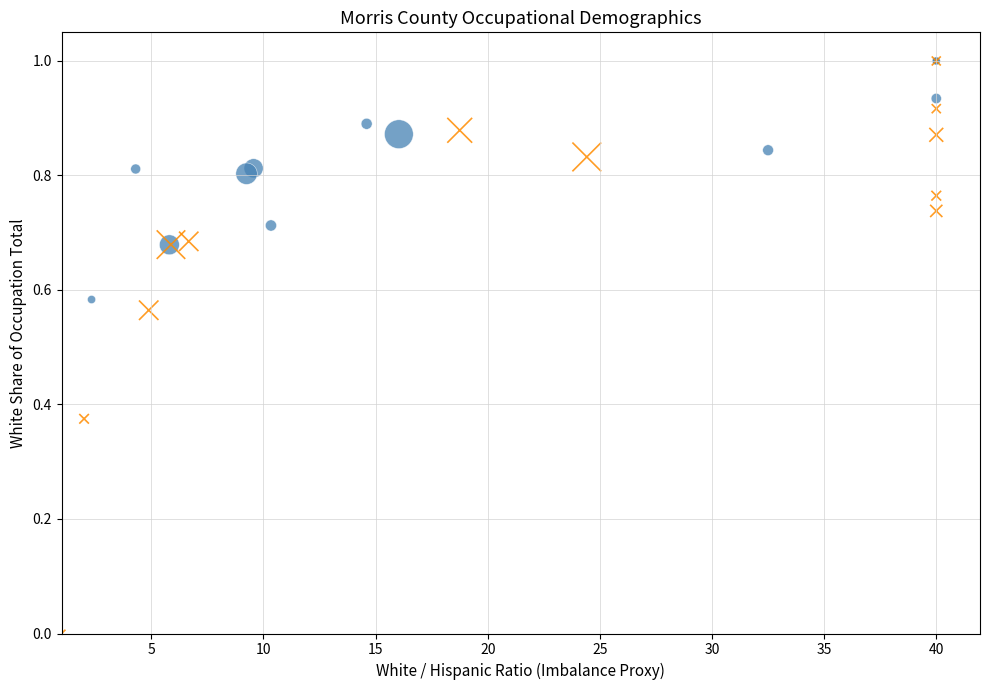

Which series contains the lowest Y value?

Female